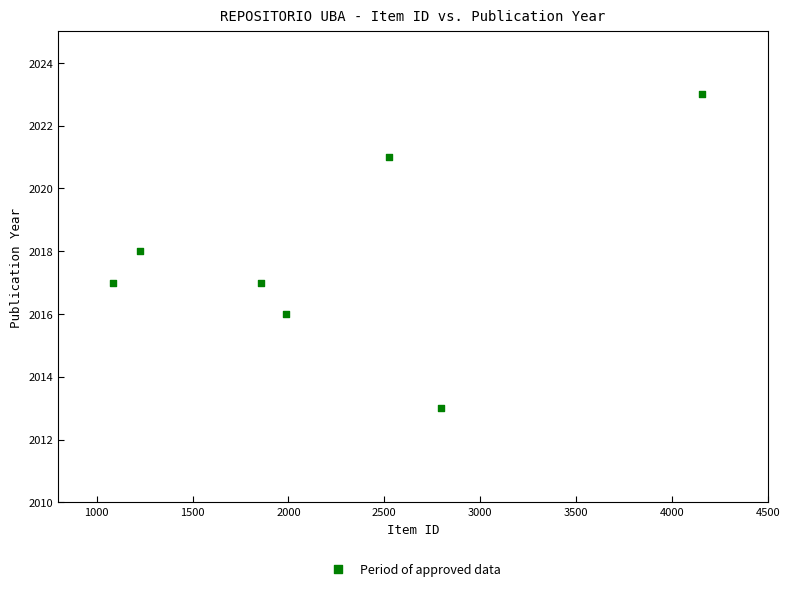

What is the average X value?

2233